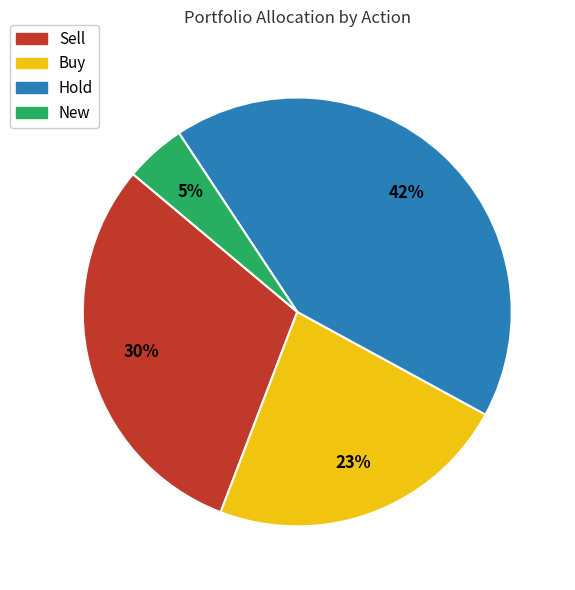

To the nearest percent, what is the average slice percentage?

25%